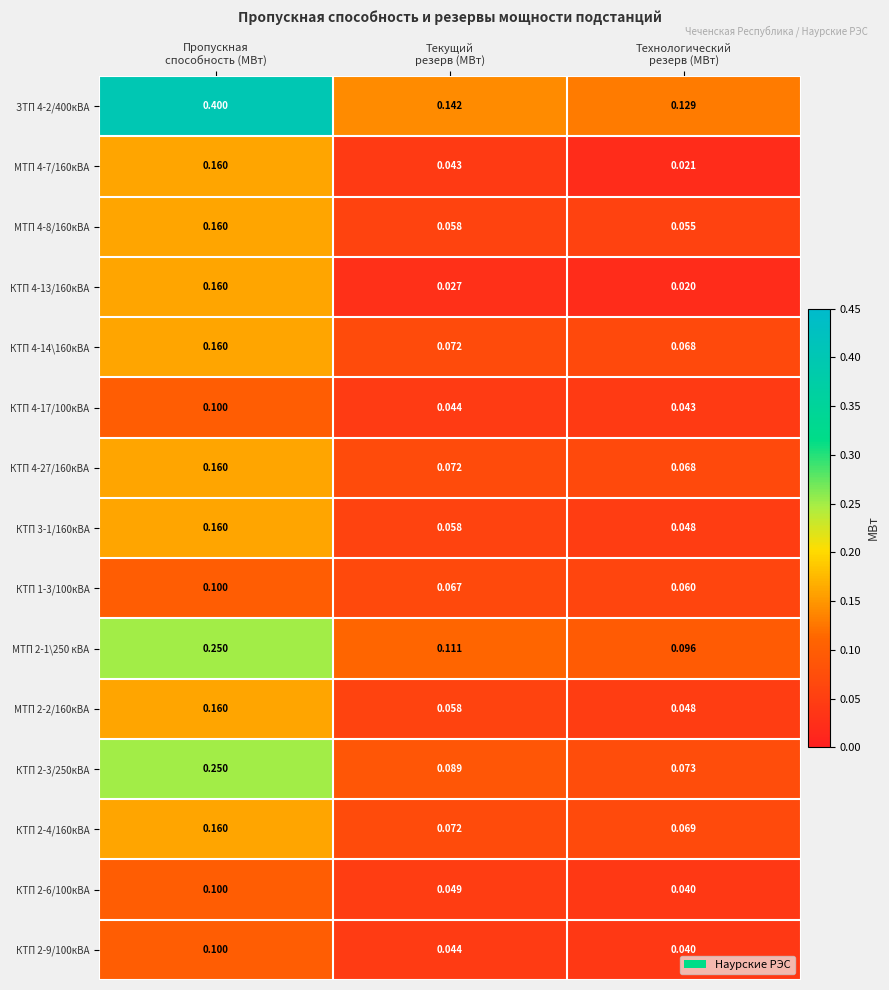

How many categories are shown in the chart?

3